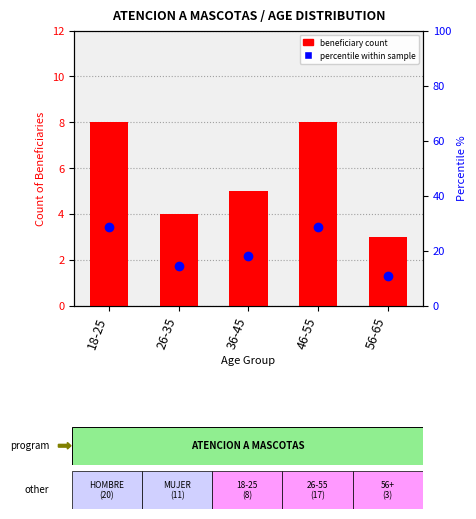

Which series reaches the minimum Y coordinate?

beneficiary count